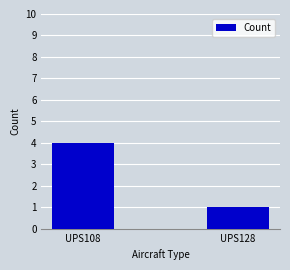

At which label is the value closest to 2?

UPS128